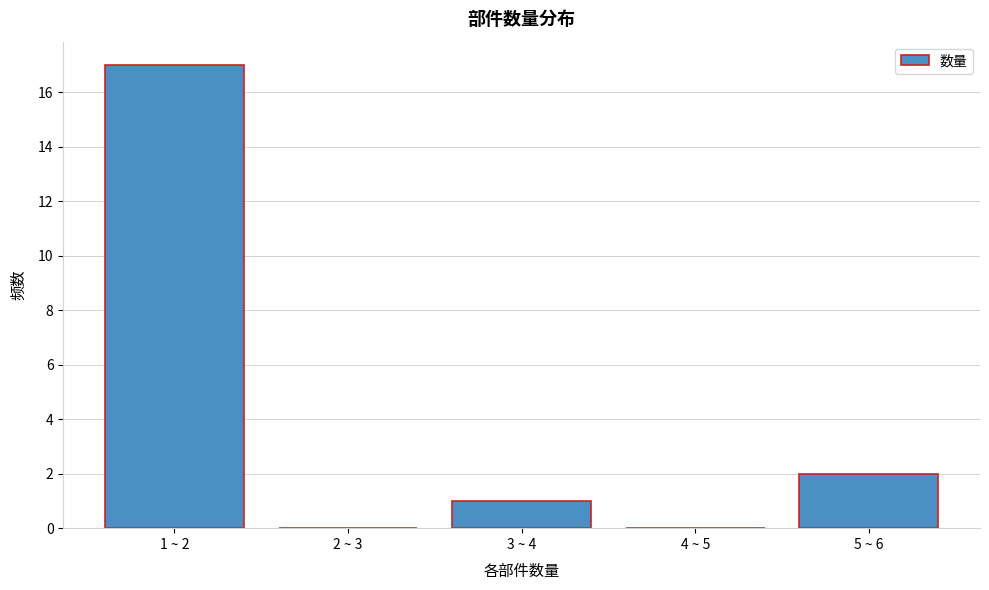

Reading right to left, transcribe all the data shown in this chart.

5 ~ 6=2	4 ~ 5=0	3 ~ 4=1	2 ~ 3=0	1 ~ 2=17